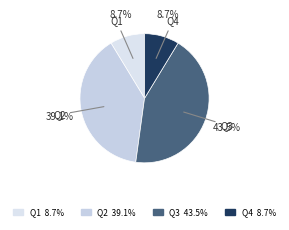

To the nearest percent, what percentage of the pie is Q4?

9%